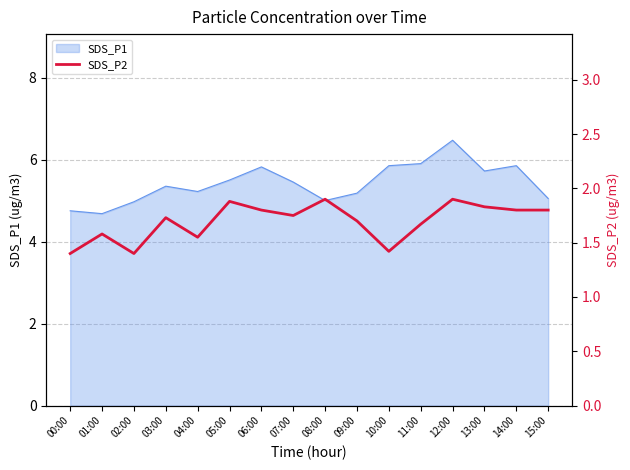

True or false: SDS_P1 has a value of 5.0 at 15:00.

True